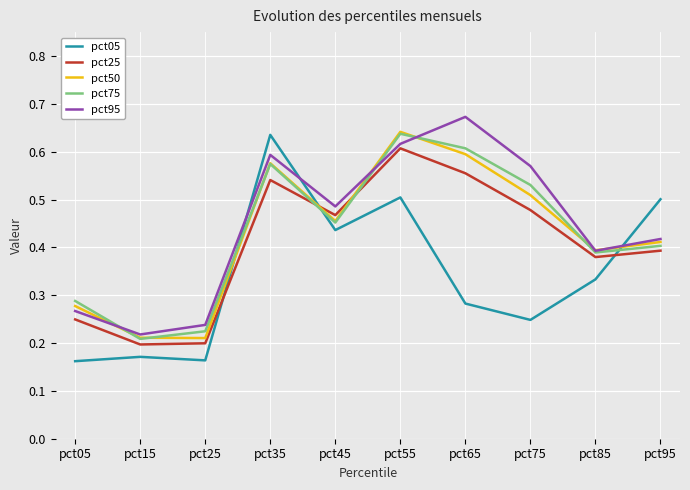

True or false: pct05 has a value of 0.4 at pct75.

False